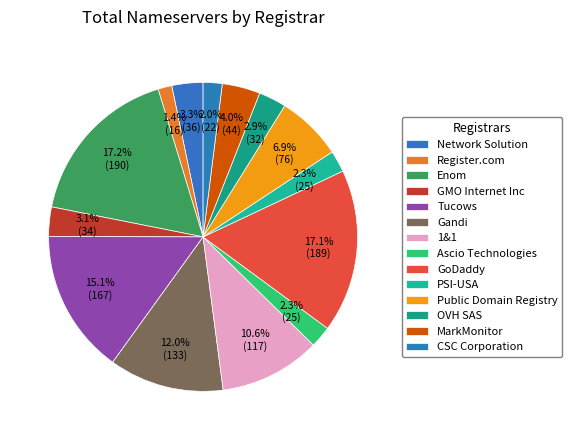

To the nearest percent, what is the difference between the largest and smallest slice percentages?

16%